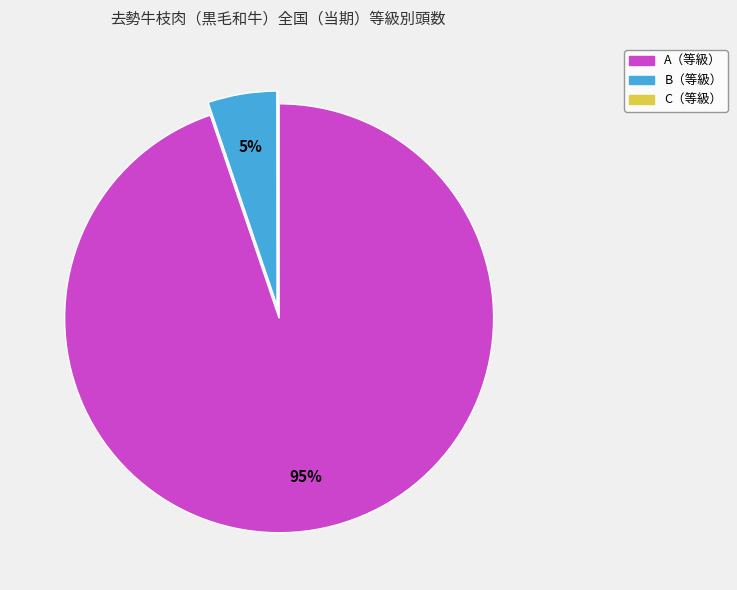

To the nearest percent, what is the average slice percentage?

33%